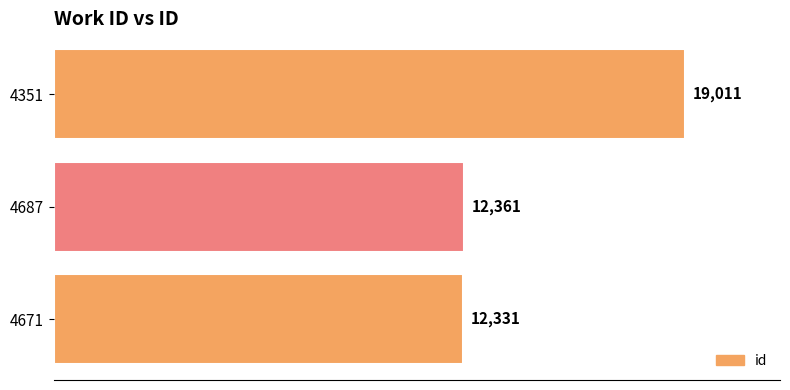

Rank the categories by value from highest to lowest.

4351, 4687, 4671